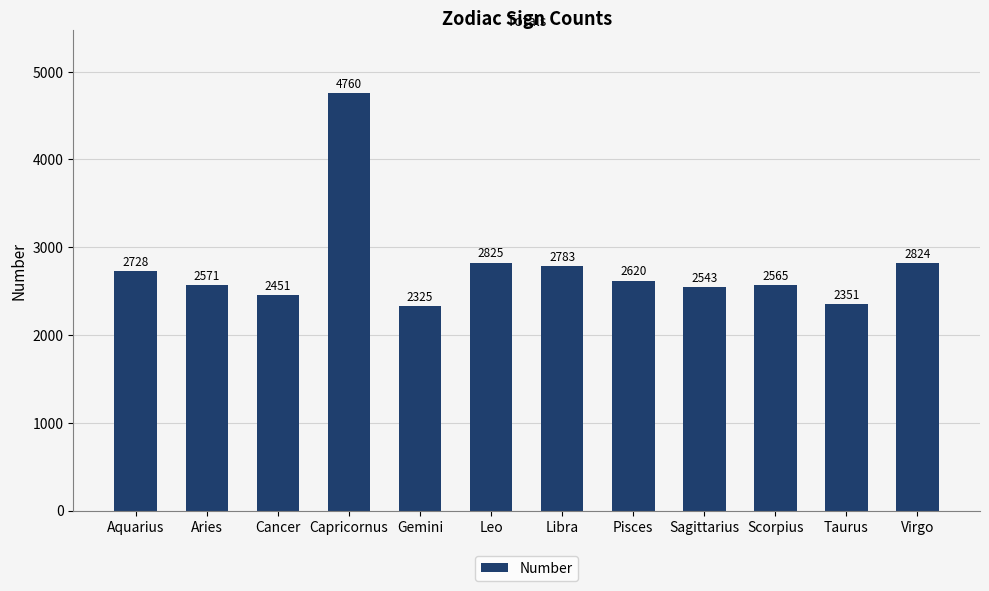

What is the difference between the second highest and second lowest values?

474